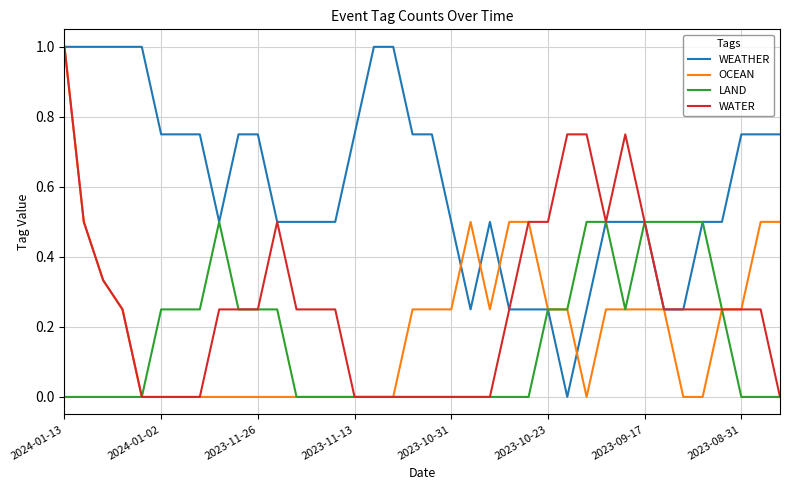

How many lines are shown in the chart?

4